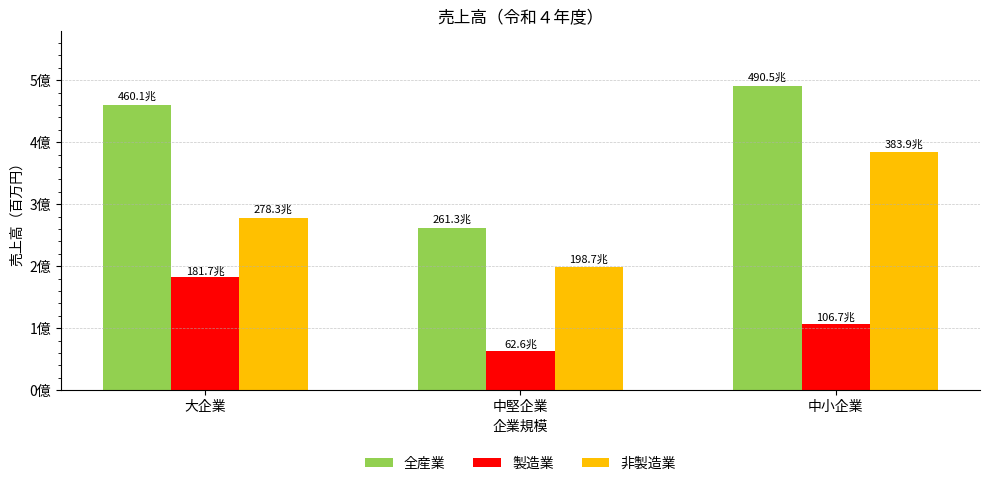

Which series changed the most between 中堅企業 and 中小企業?

全産業